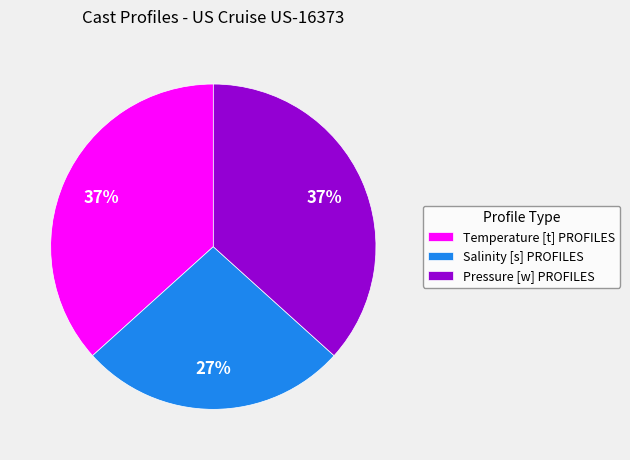

What percentage is the Salinity [s] PROFILES slice, to the nearest percent?

27%